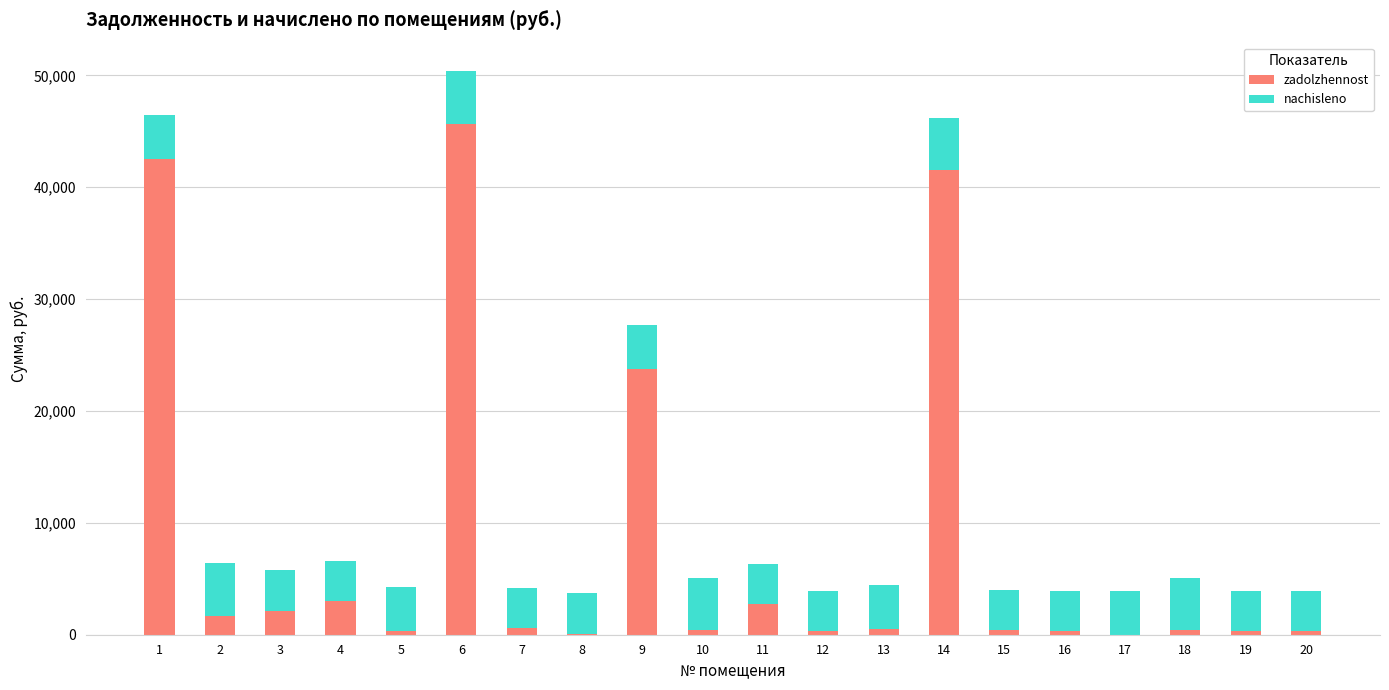

What is the total value across all series at 11?

6332.2